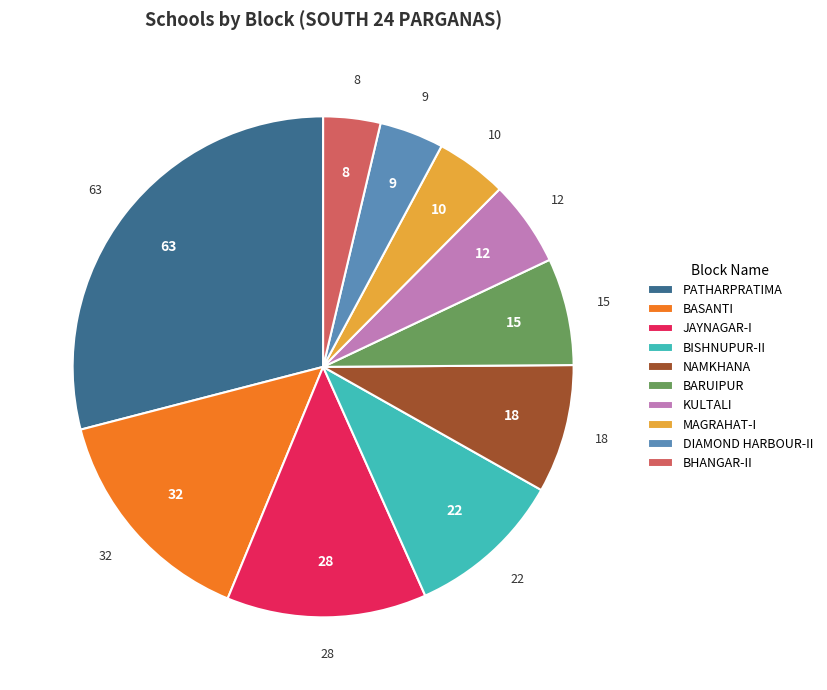

Approximately how many times larger is the value at KULTALI compared to BISHNUPUR-II?

0.5